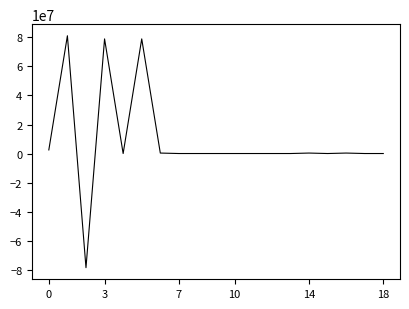

What is the sum of all values?

163923299